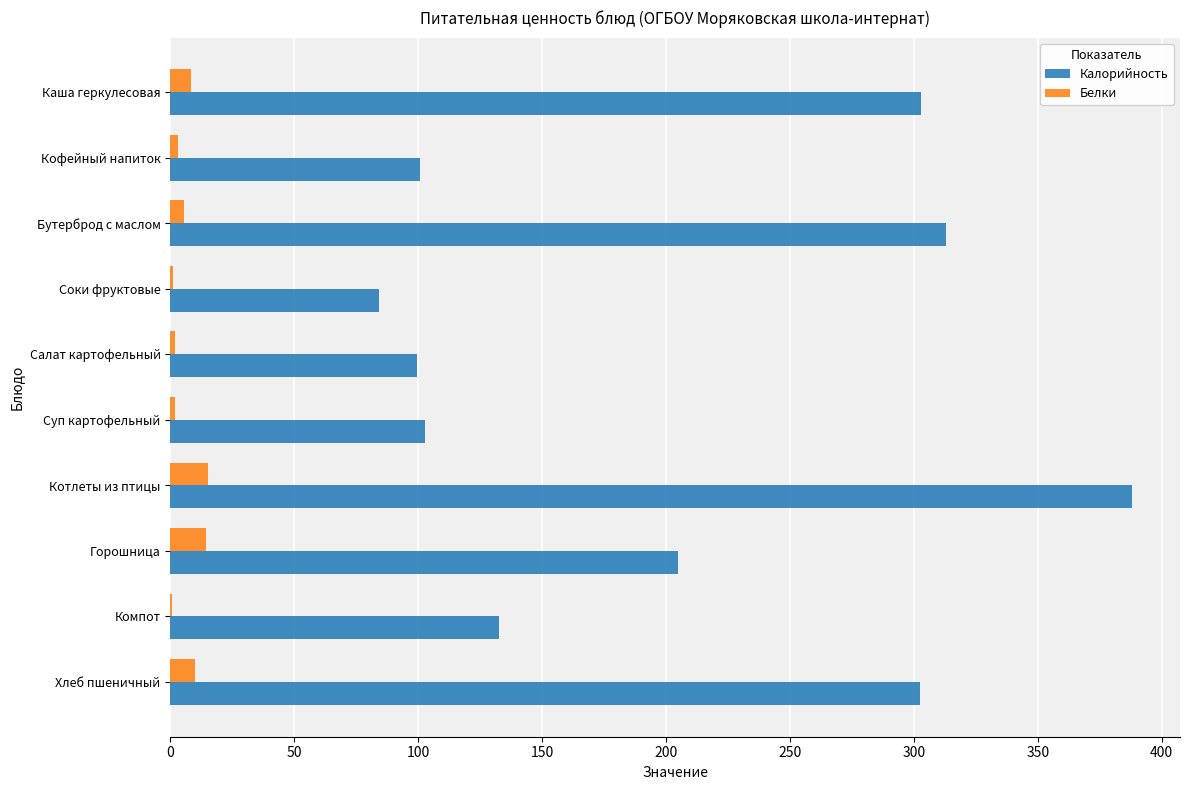

Which label corresponds to the largest value in the chart?

Котлеты из птицы